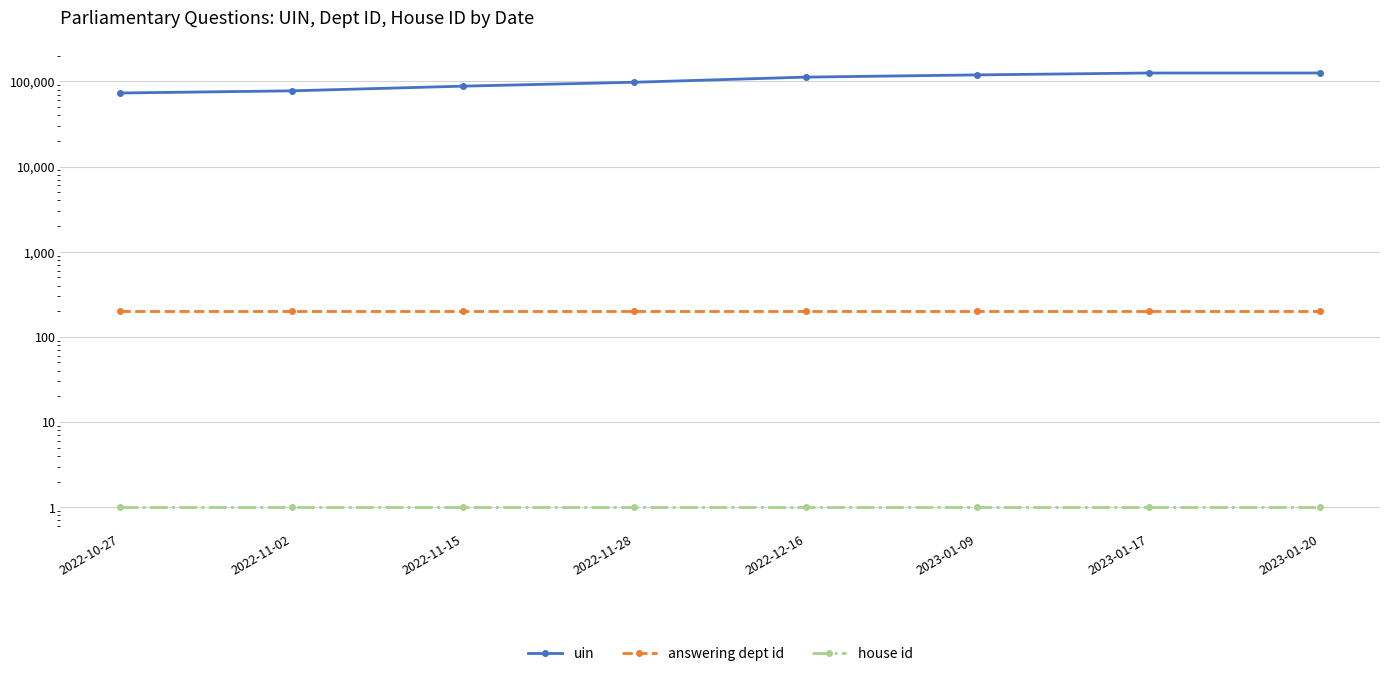

Reading left to right, transcribe all the data shown in this chart.

uin: 2022-10-27=72961	2022-11-02=77334	2022-11-15=87797	2022-11-28=97589	2022-12-16=112071	2023-01-09=119015	2023-01-17=125289	2023-01-20=125289
answering dept id: 2022-10-27=201	2022-11-02=201	2022-11-15=201	2022-11-28=201	2022-12-16=201	2023-01-09=201	2023-01-17=201	2023-01-20=201
house id: 2022-10-27=1	2022-11-02=1	2022-11-15=1	2022-11-28=1	2022-12-16=1	2023-01-09=1	2023-01-17=1	2023-01-20=1